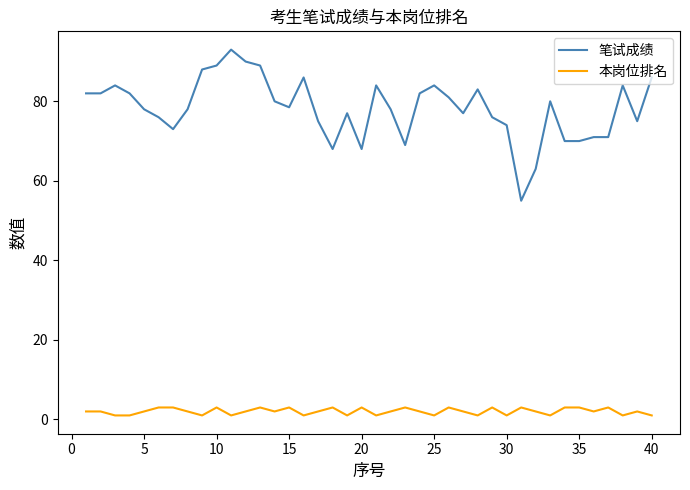

What is the highest value of the 本岗位排名 series?

3.0